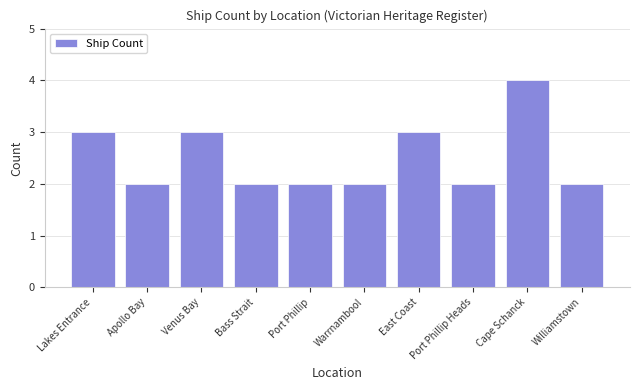

What position from the right is Lakes Entrance?

10